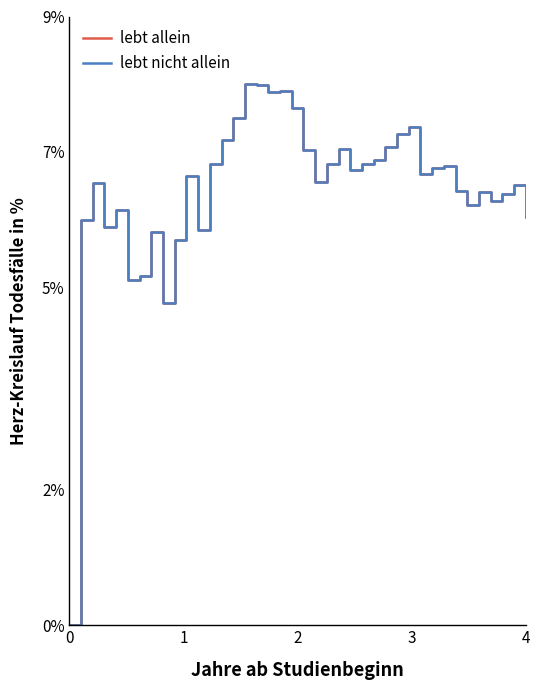

Does the chart have visible grid lines?

No